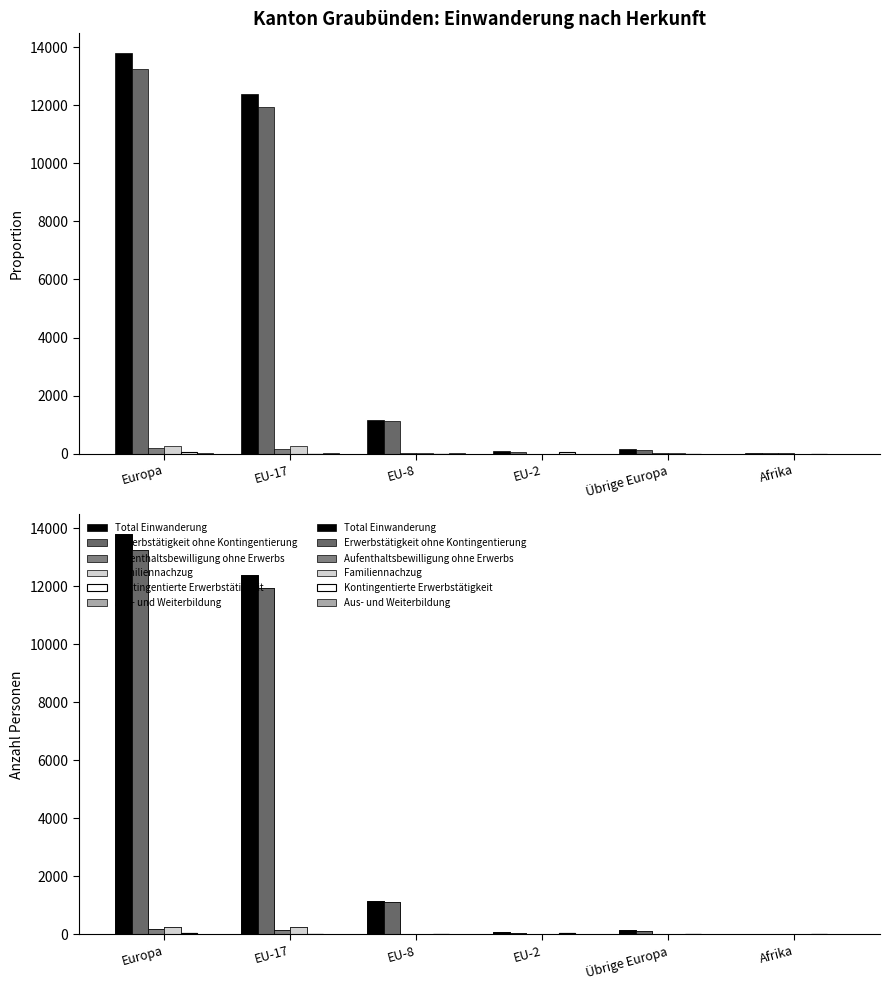

At Afrika, list the series in order from largest to smallest.

Total Einwanderung, Aufenthaltsbewilligung ohne Erwerbs, Erwerbstätigkeit ohne Kontingentierung, Kontingentierte Erwerbstätigkeit, Familiennachzug, Aus- und Weiterbildung